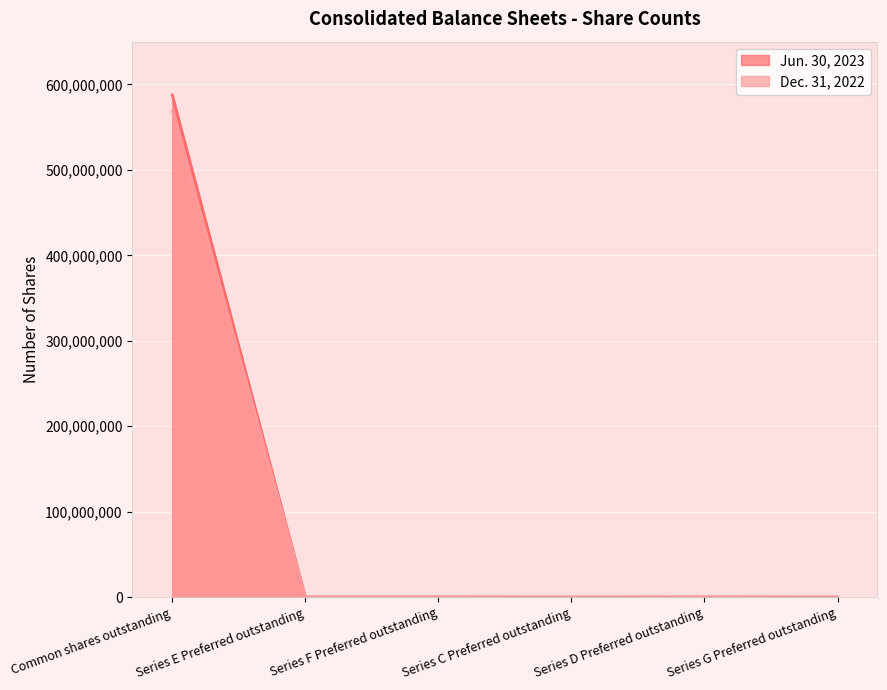

What is the total value across all series at Series E Preferred outstanding?

162064